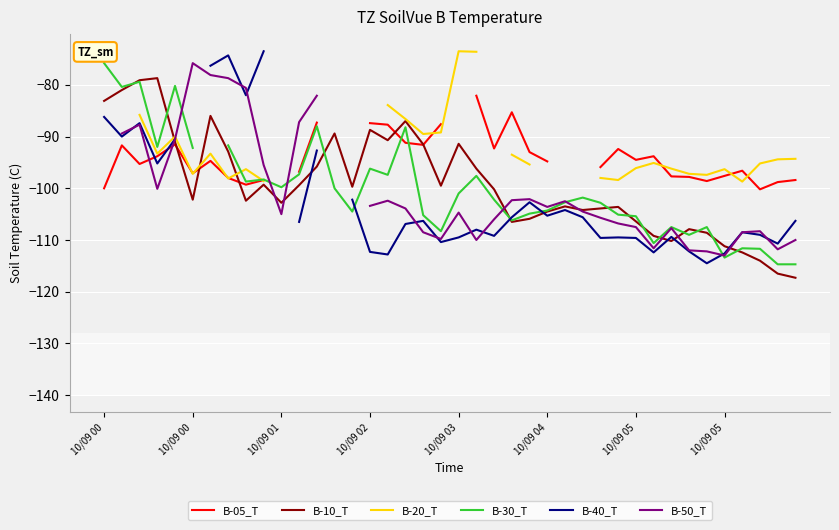

At which category does B-05_T reach its first local peak?

10/09 00